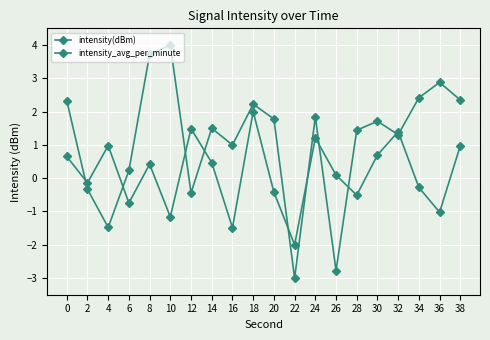

Is this an area chart (filled region under the line)?

No